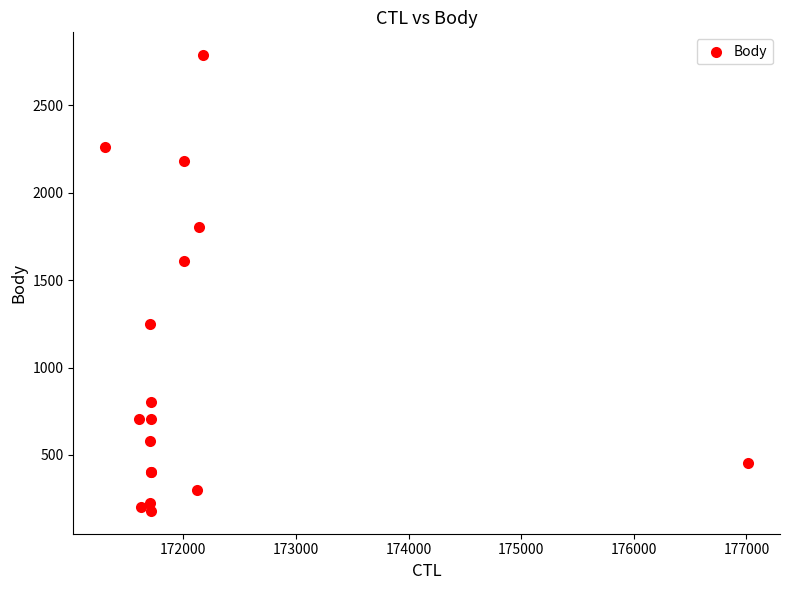

What Y value in the scatter plot is closest to 1483?

1608